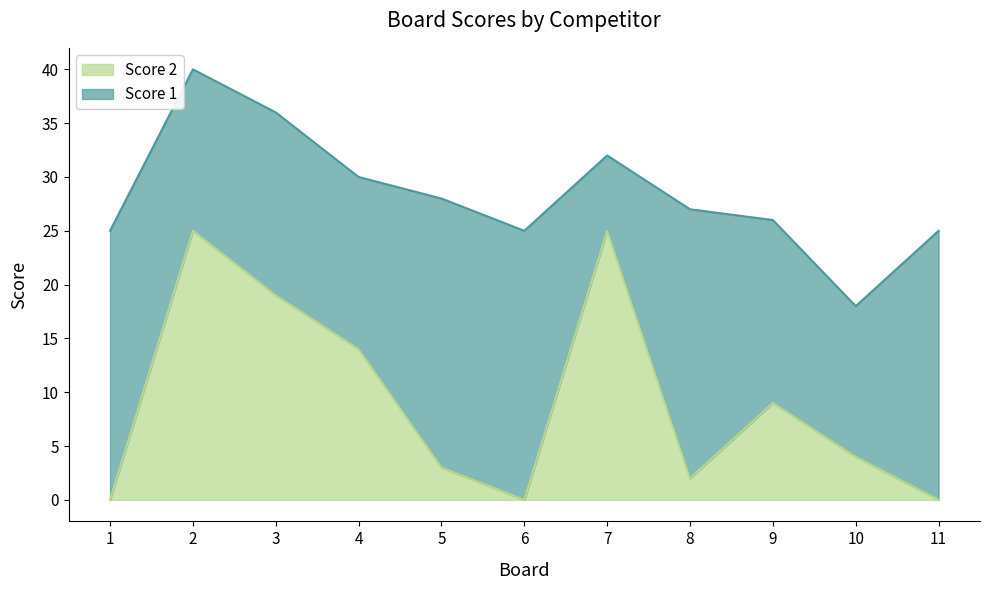

How many lines are shown in the chart?

2